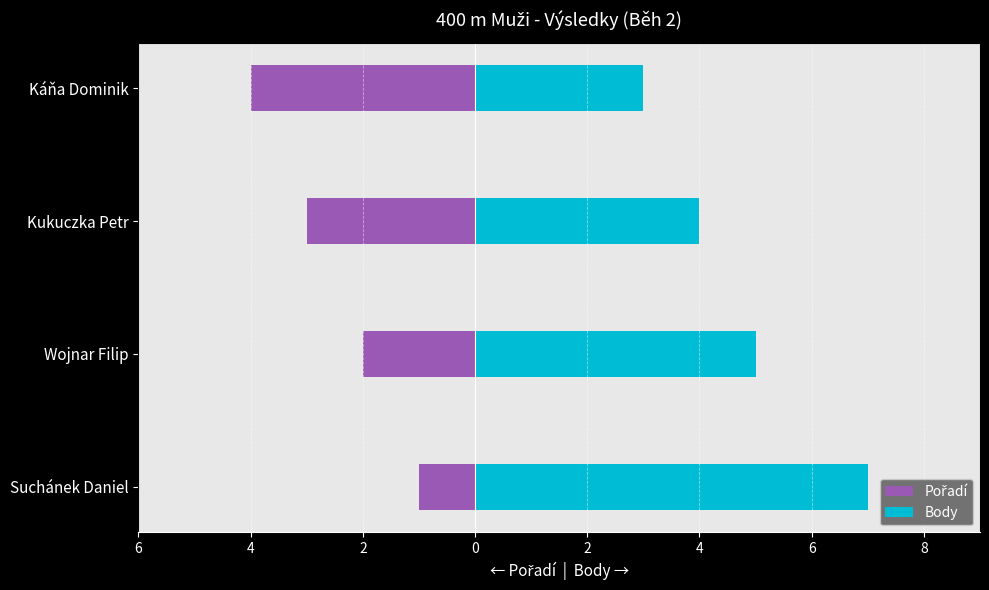

What are all the series names shown in the legend?

Pořadí, Body